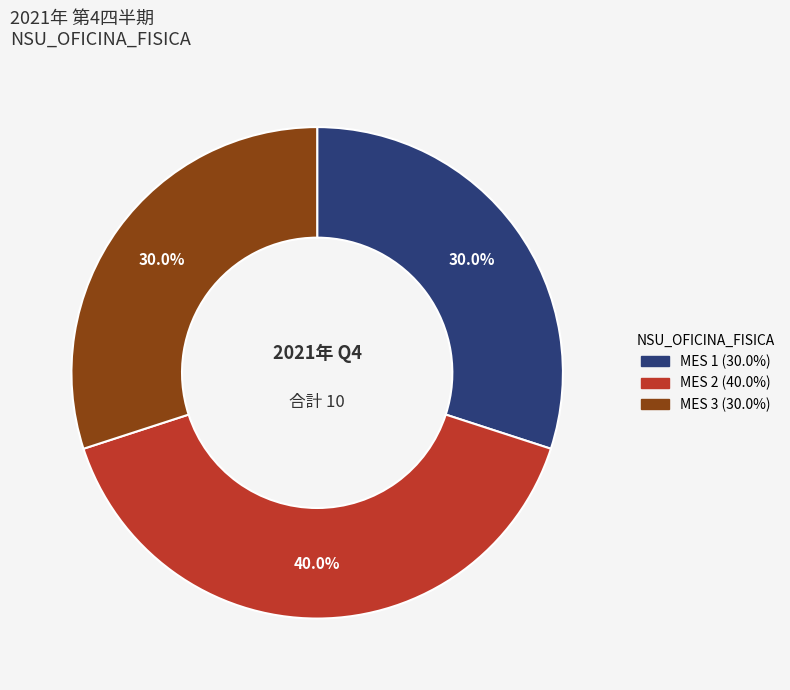

Does any single category account for the majority?

No